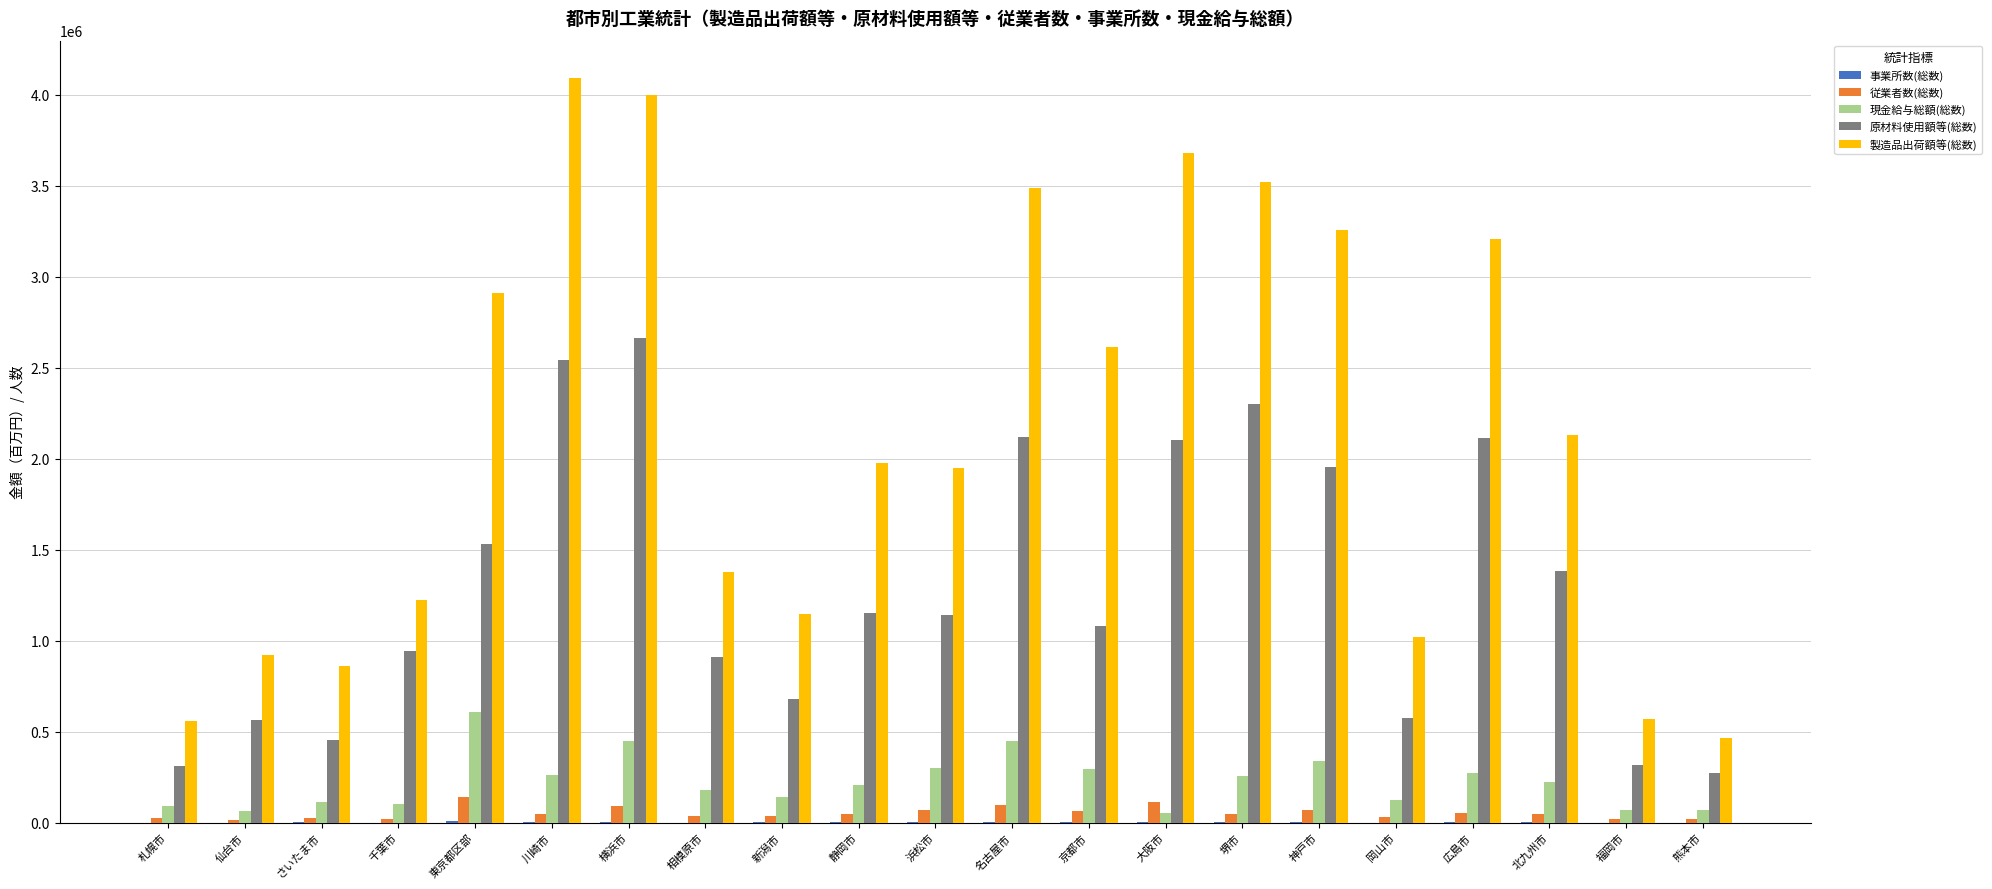

What is the sum of the 製造品出荷額等(総数) values at 新潟市 and 相模原市?

2522423